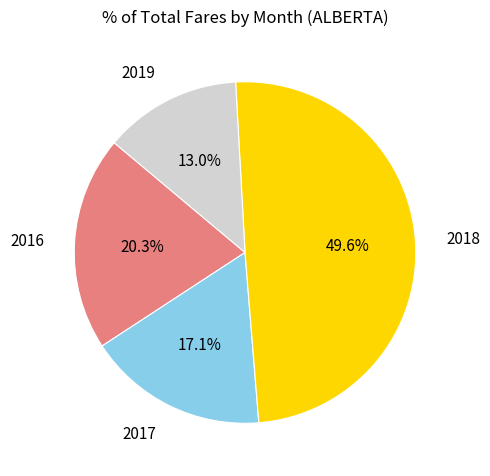

Which category has the biggest portion of the pie?

2018